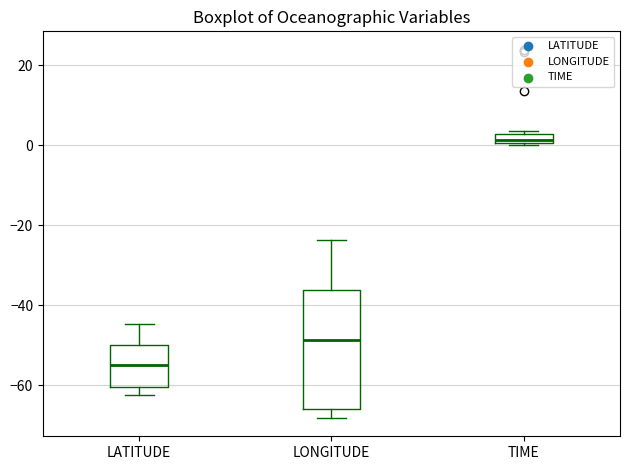

Which box is the tallest, from its lower edge to its upper edge?

LONGITUDE